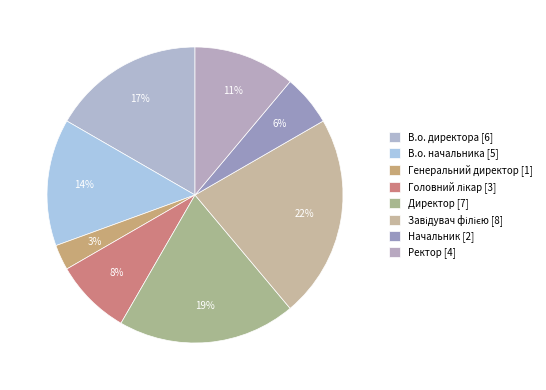

The Директор slice represents 11% of the pie. True or false?

False